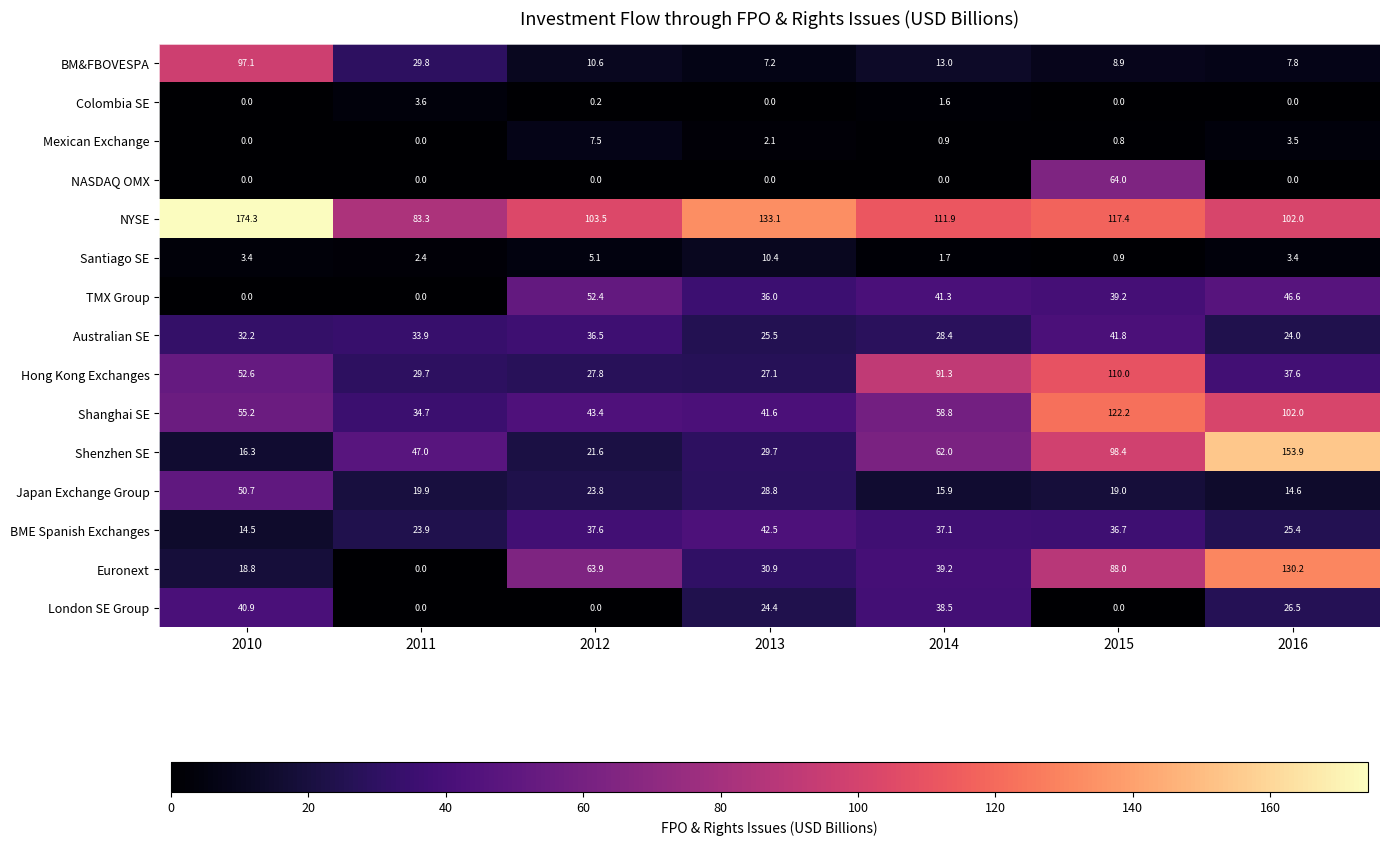

The value of NYSE at 2013 is 133.1. True or false?

True